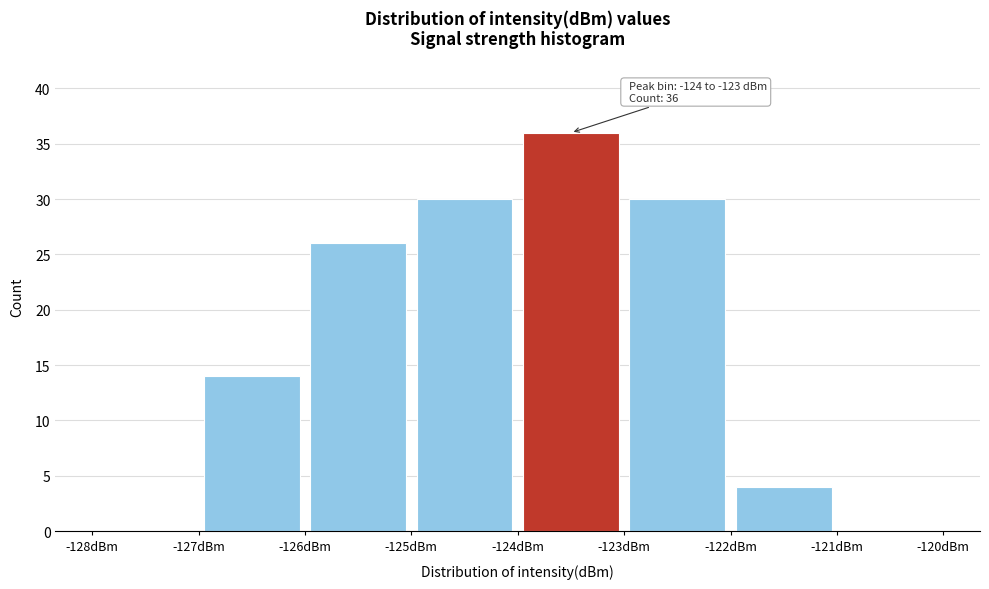

Which range on the x-axis has the tallest bar?

-124 to -123